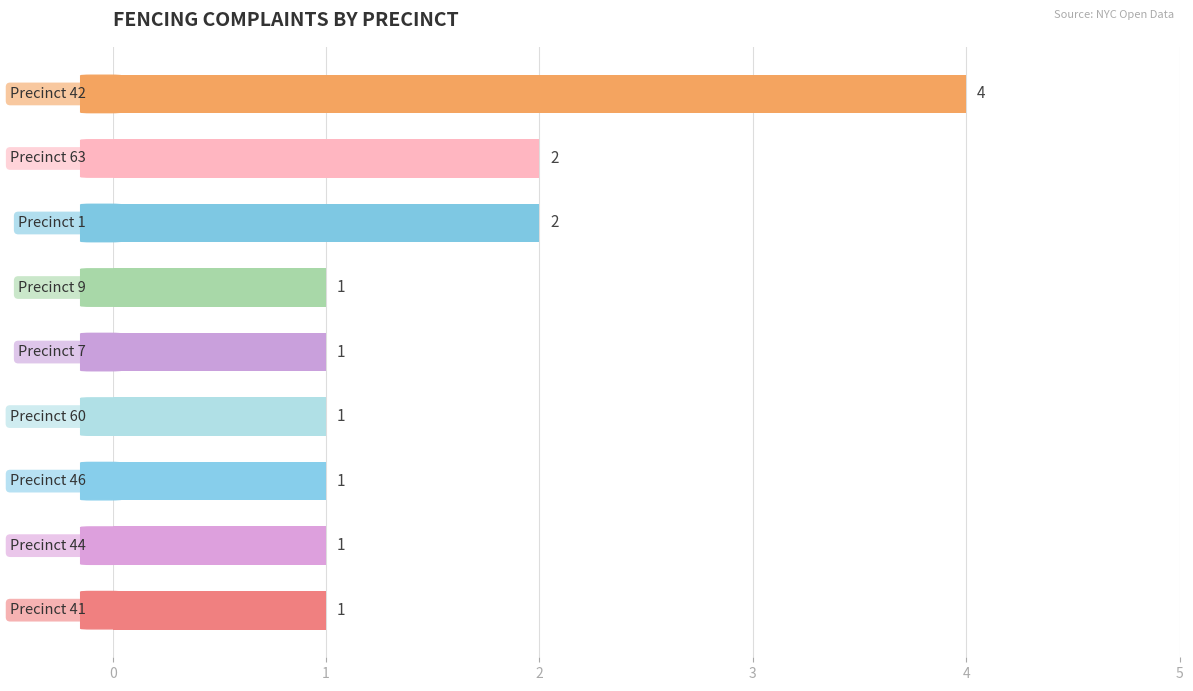

How many bars are there in total?

9